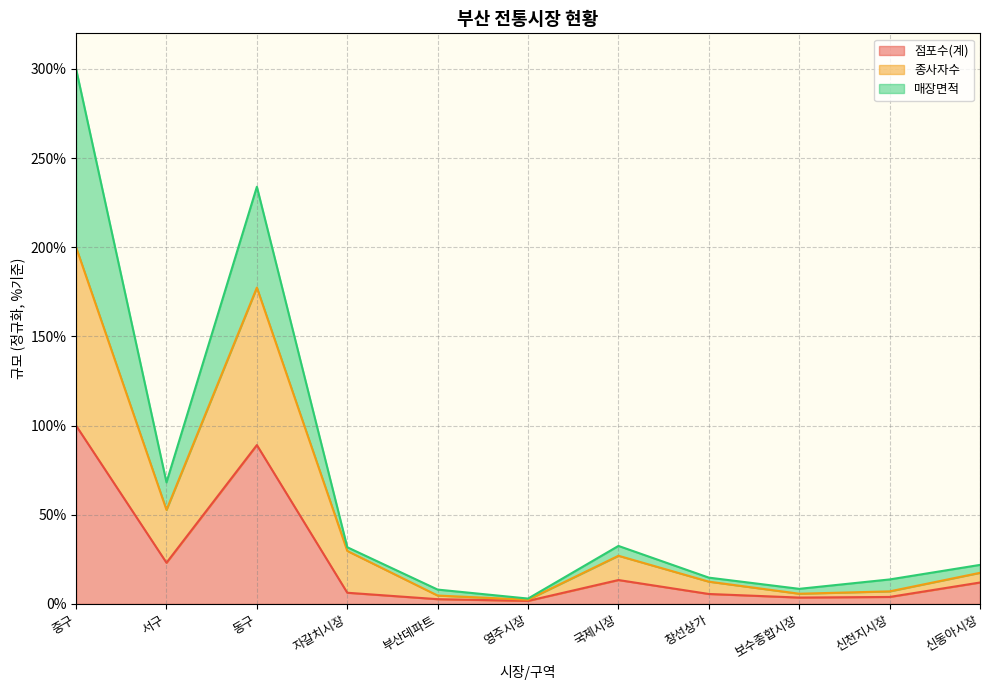

What is the label of the 6th point from the right?

영주시장